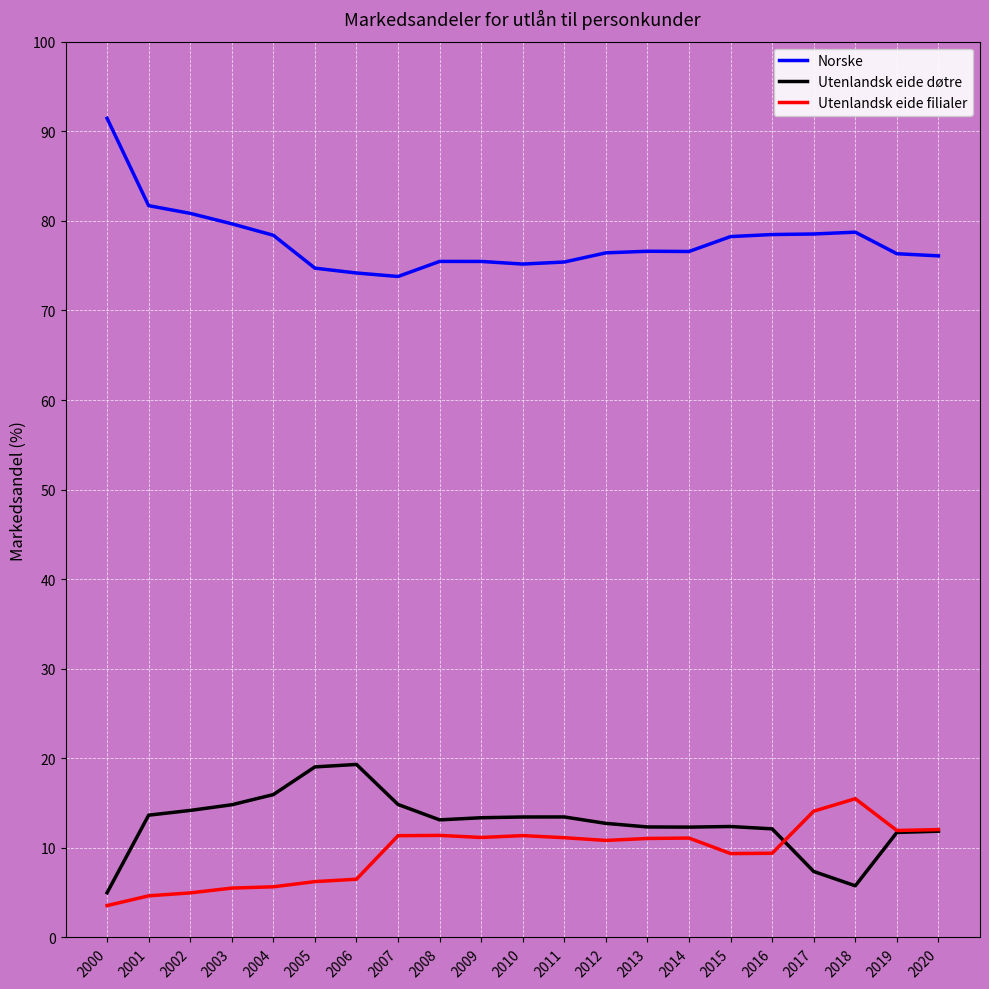

Which series has the largest total across all categories?

Norske